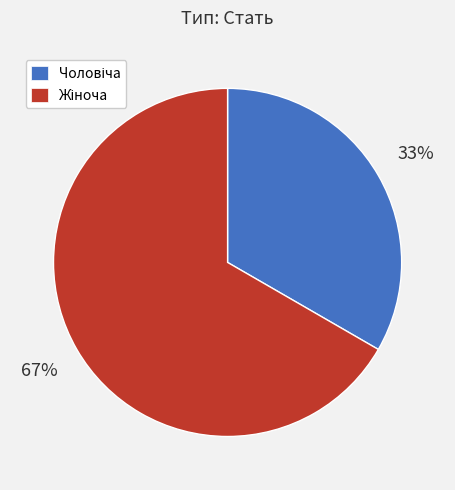

Does any single category account for the majority?

Yes